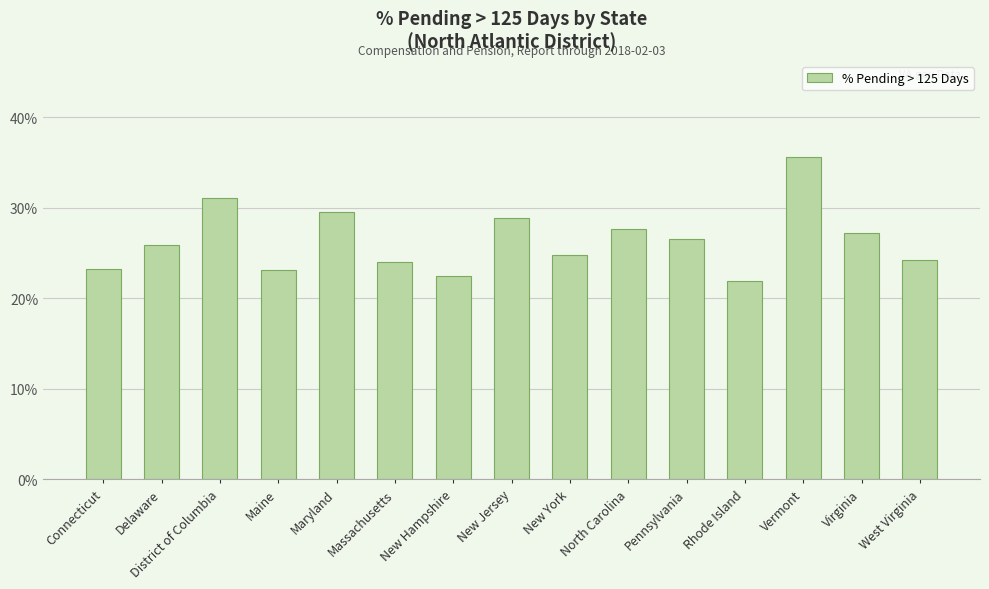

What position from the left is Maine?

4